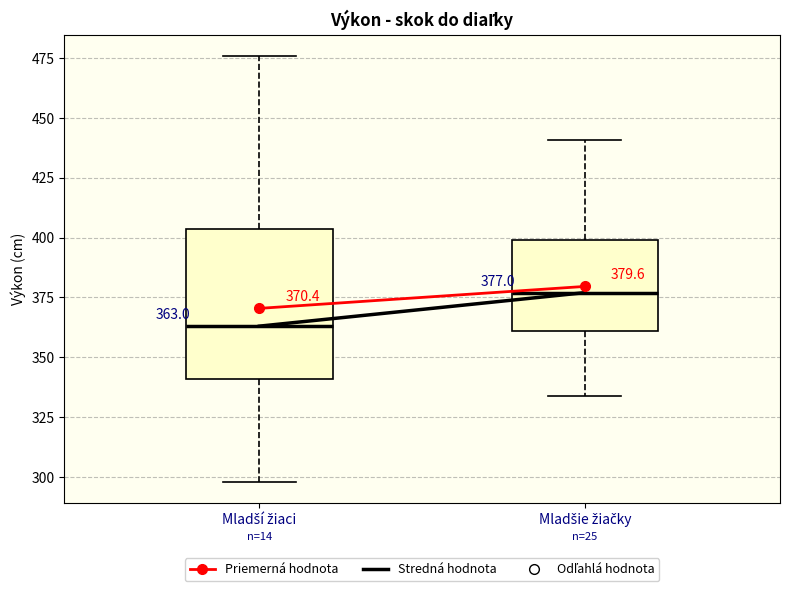

Which box has the lowest median line?

Mladší žiaci